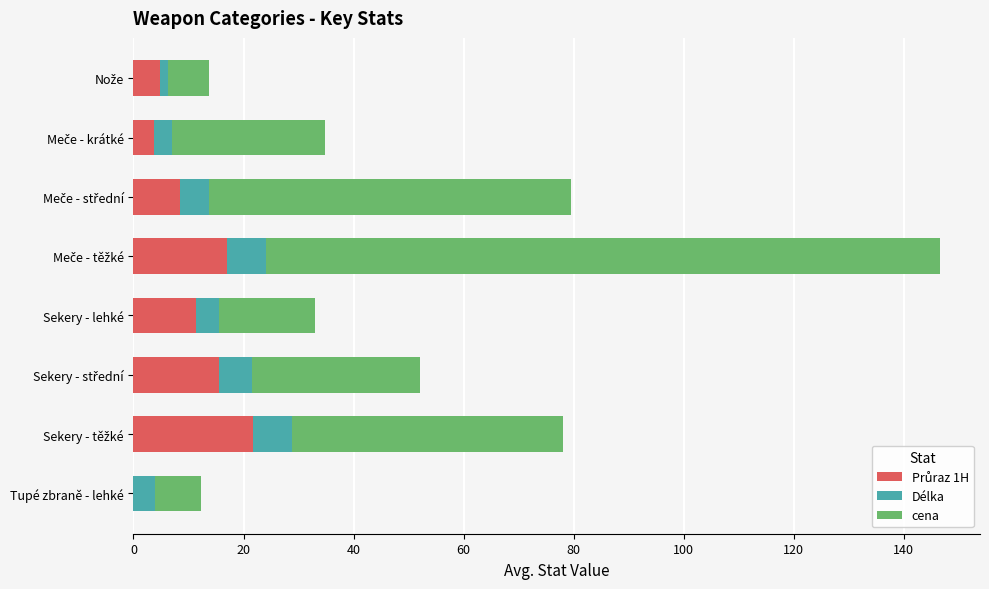

What is the total value across all series at Tupé zbraně - lehké?

12.3